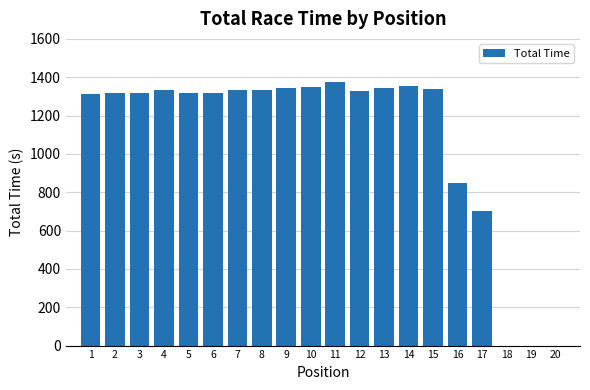

The value at 12 is 2098.8. True or false?

False